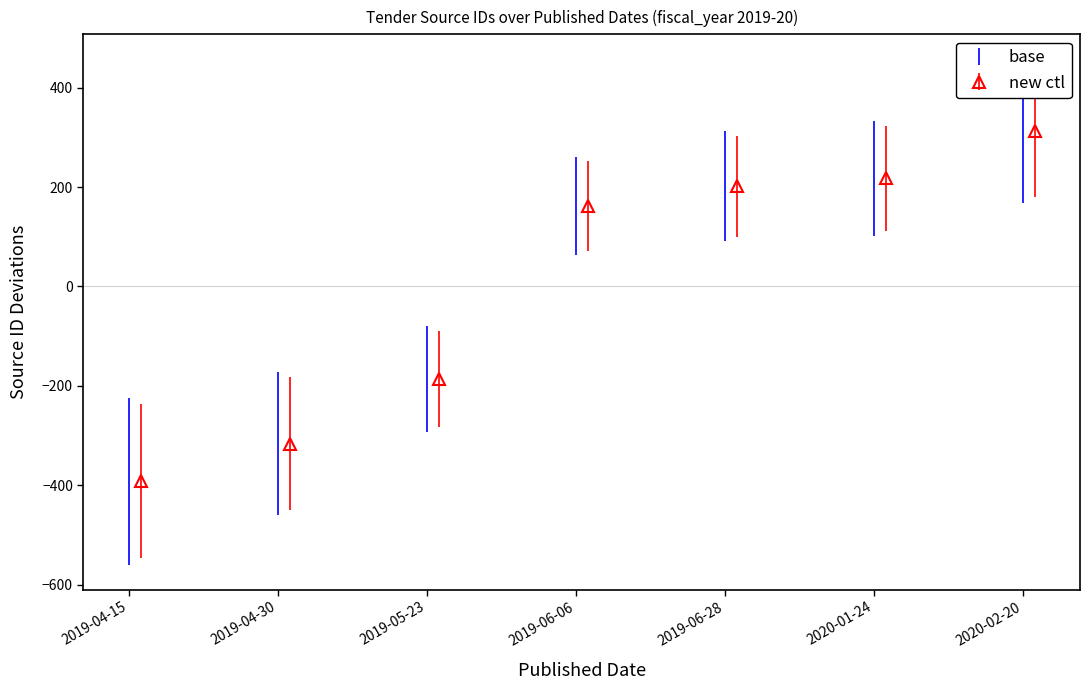

How many data points are above 161?

4